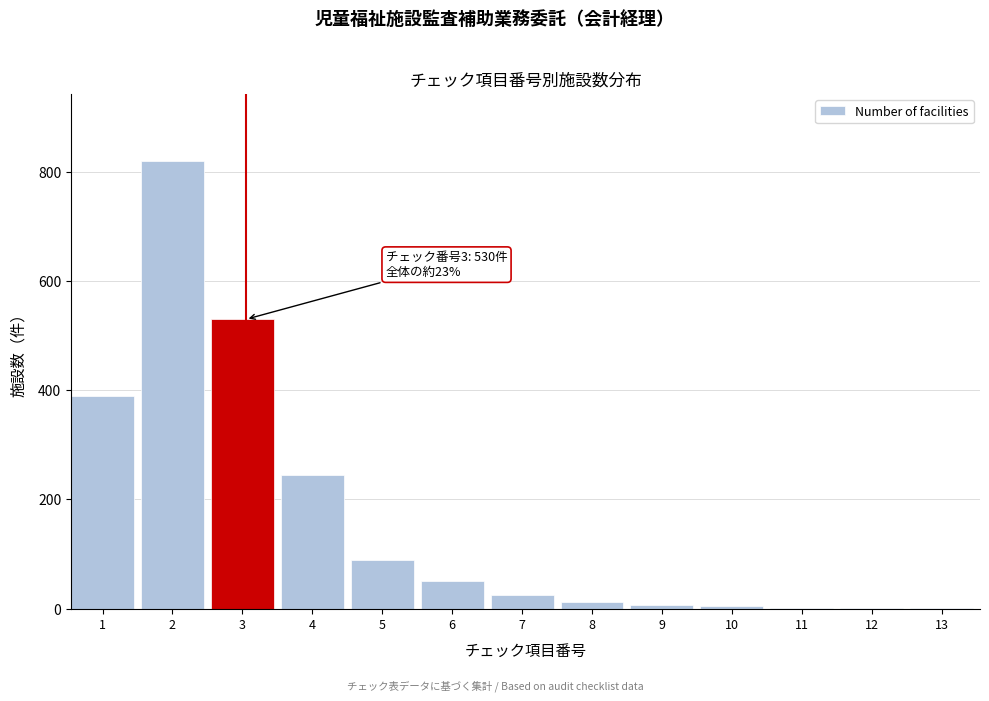

What is the greatest value displayed?

820